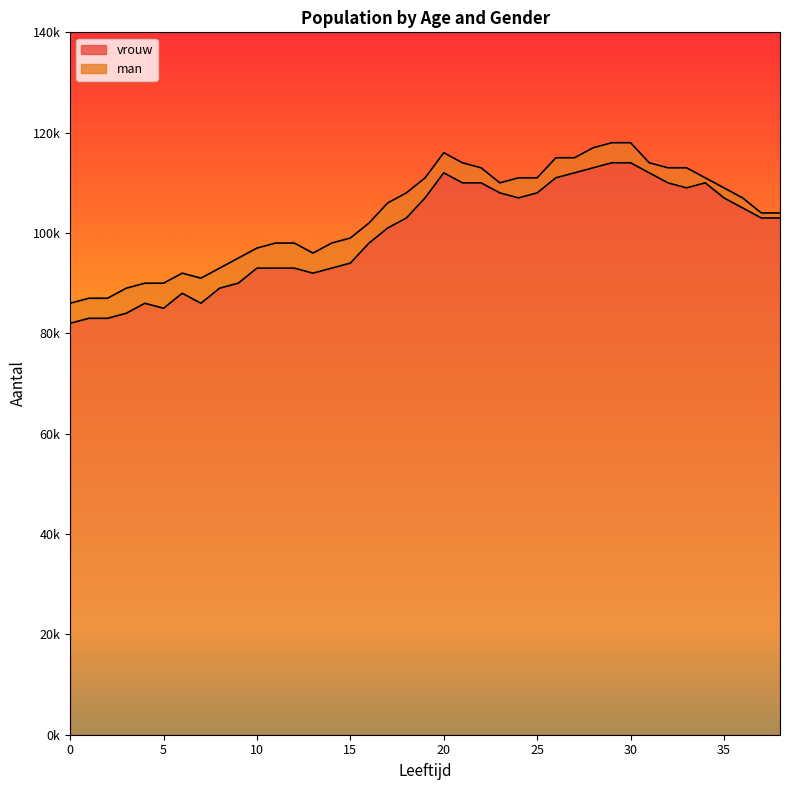

The value of man at 19 is 111000. True or false?

True